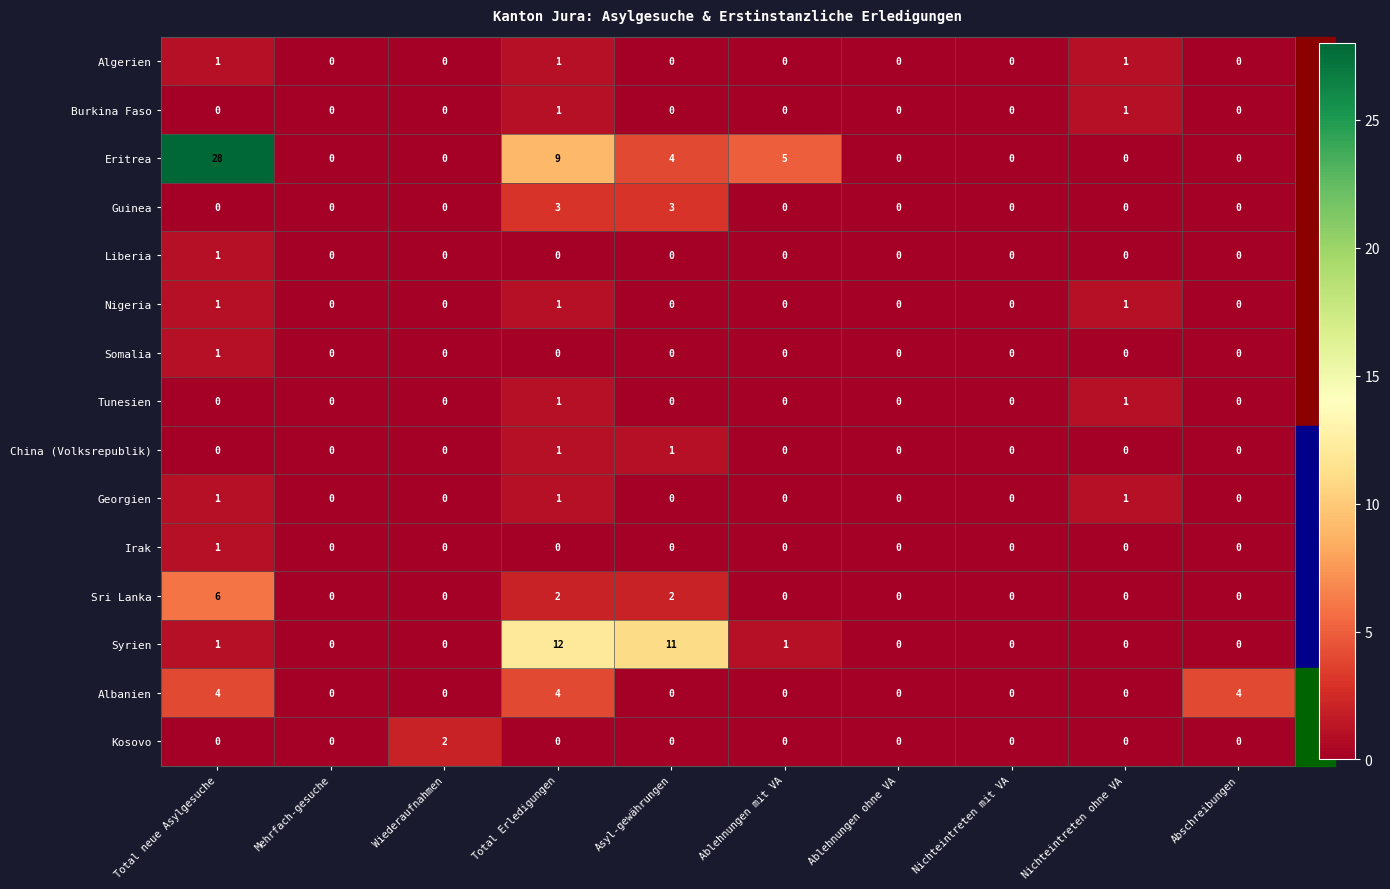

Where is Eritrea nearest to the value 14?

Total Erledigungen